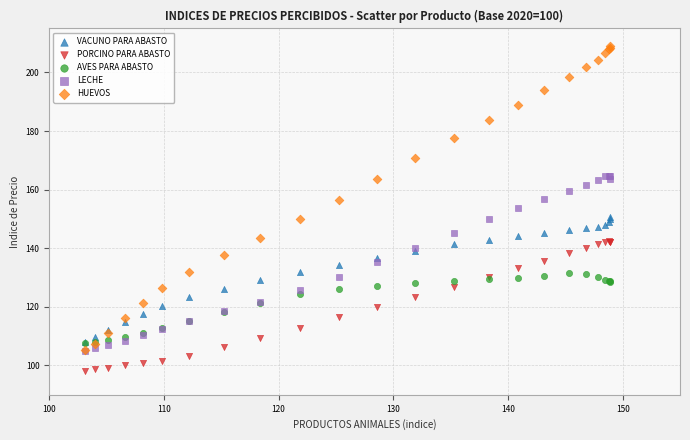

What are all the series names shown in the legend?

VACUNO PARA ABASTO, PORCINO PARA ABASTO, AVES PARA ABASTO, LECHE, HUEVOS